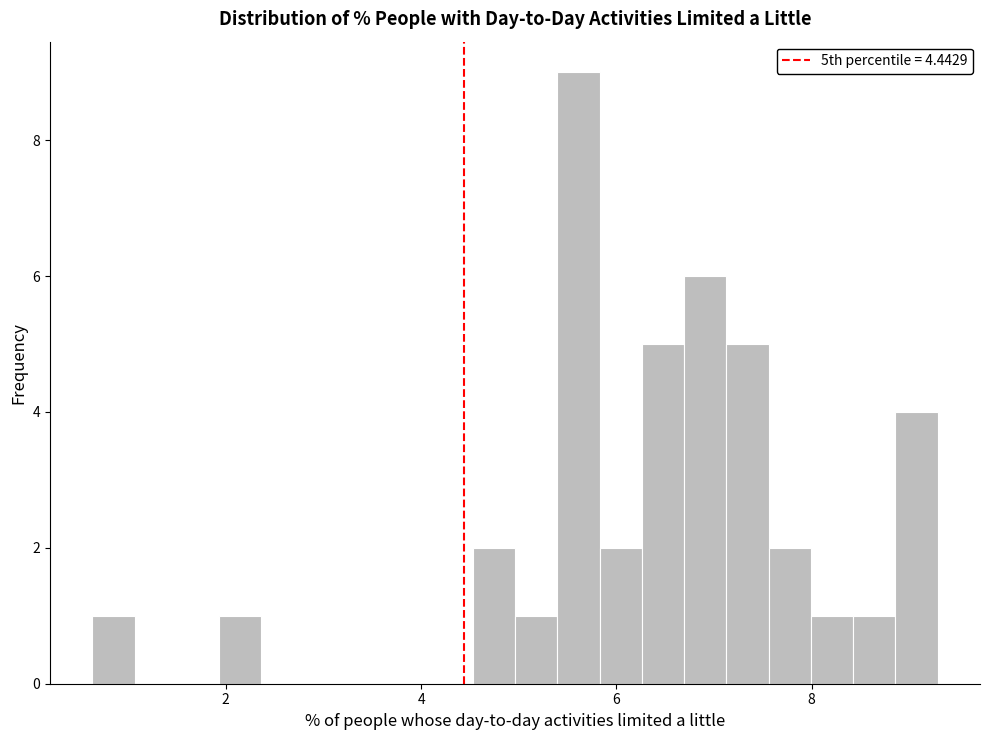

Read against the x-axis, roughly where is the centre of the tallest bar?

5.6